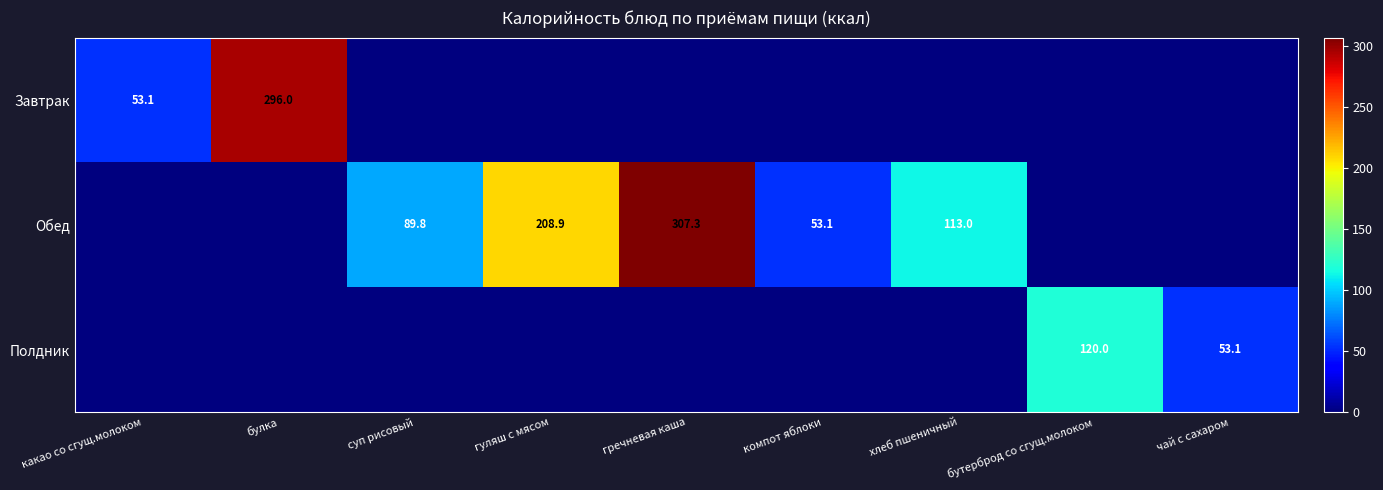

What is the sum of the Обед values at гуляш с мясом and хлеб пшеничный?

321.9